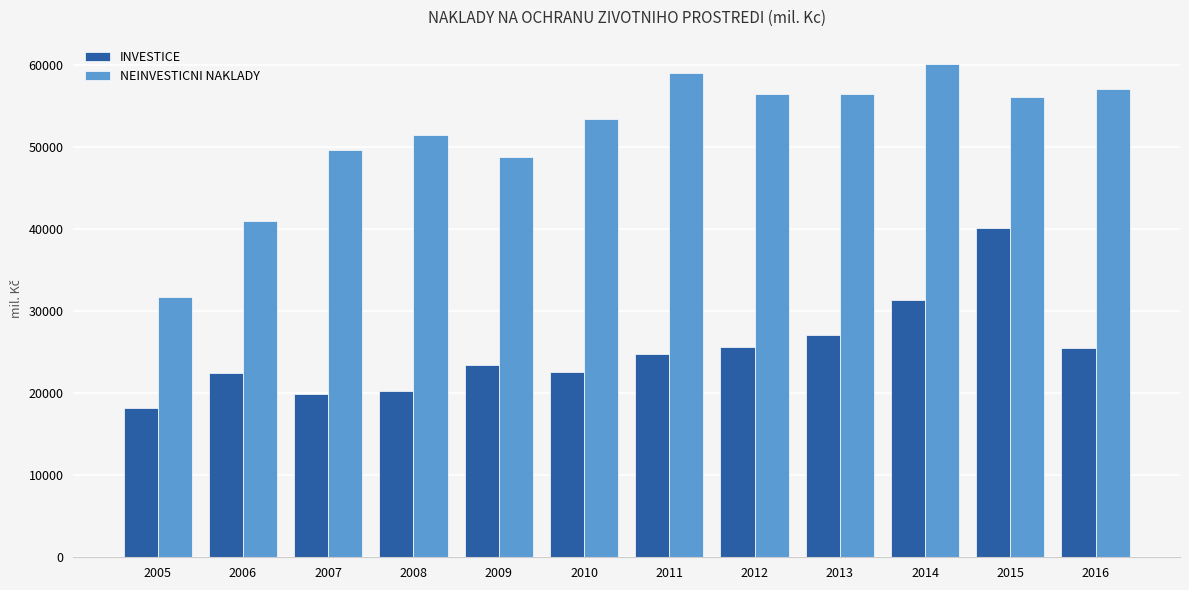

At how many categories does at least one series exceed 38484?

11